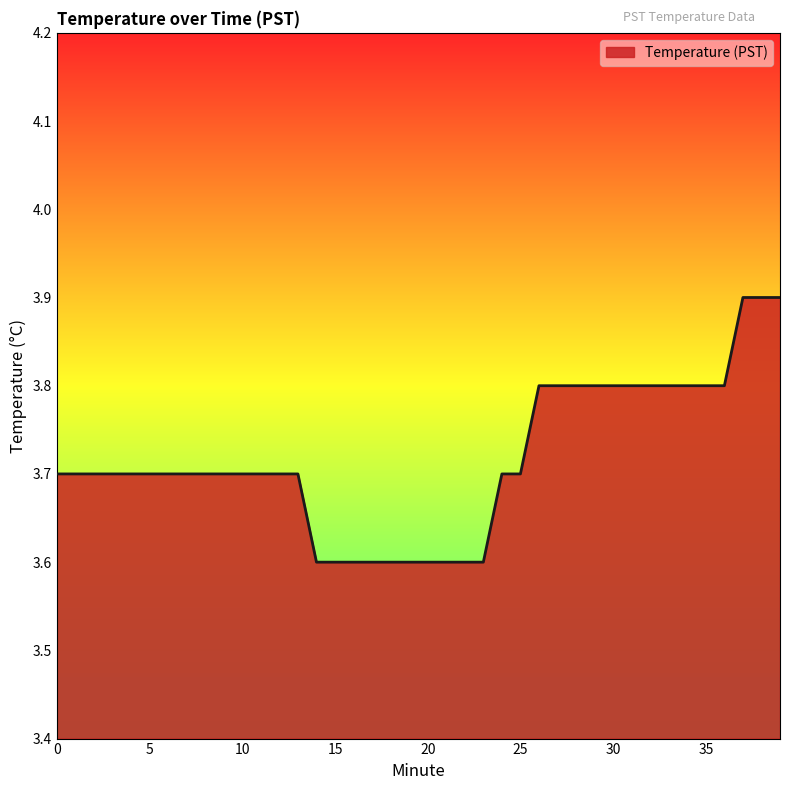

What is the smallest value displayed?

3.6